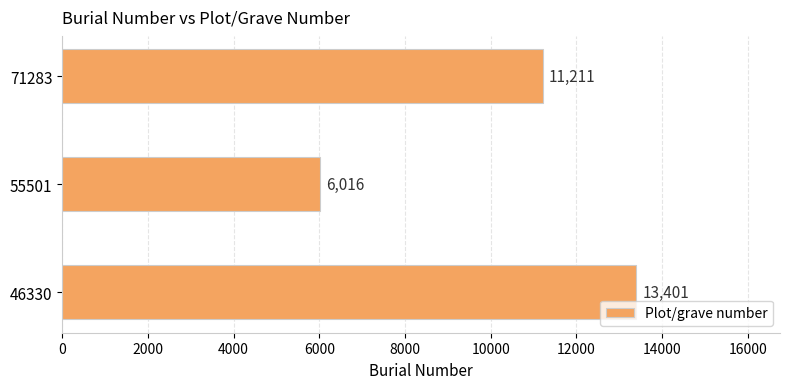

How many series are shown in this chart?

1